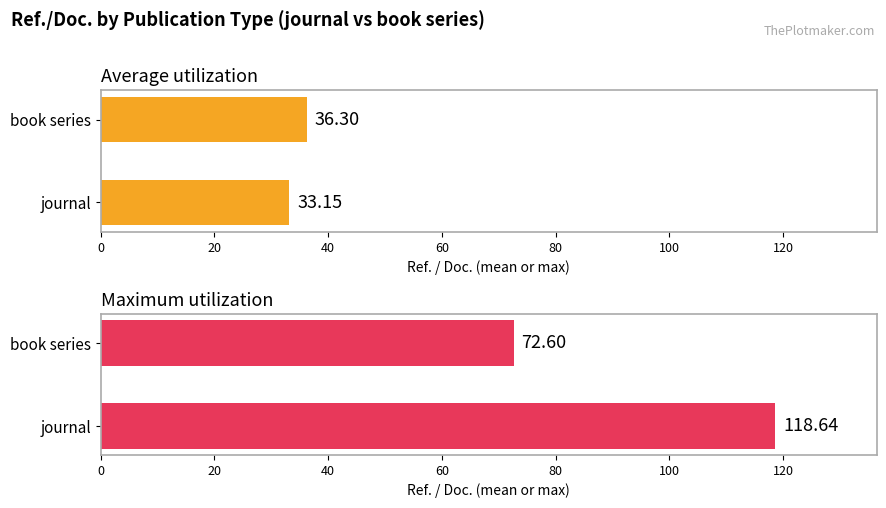

Reading right to left, what are all the values shown in this chart?

Average utilization: 36.3	33.1
Maximum utilization: 72.6	118.6